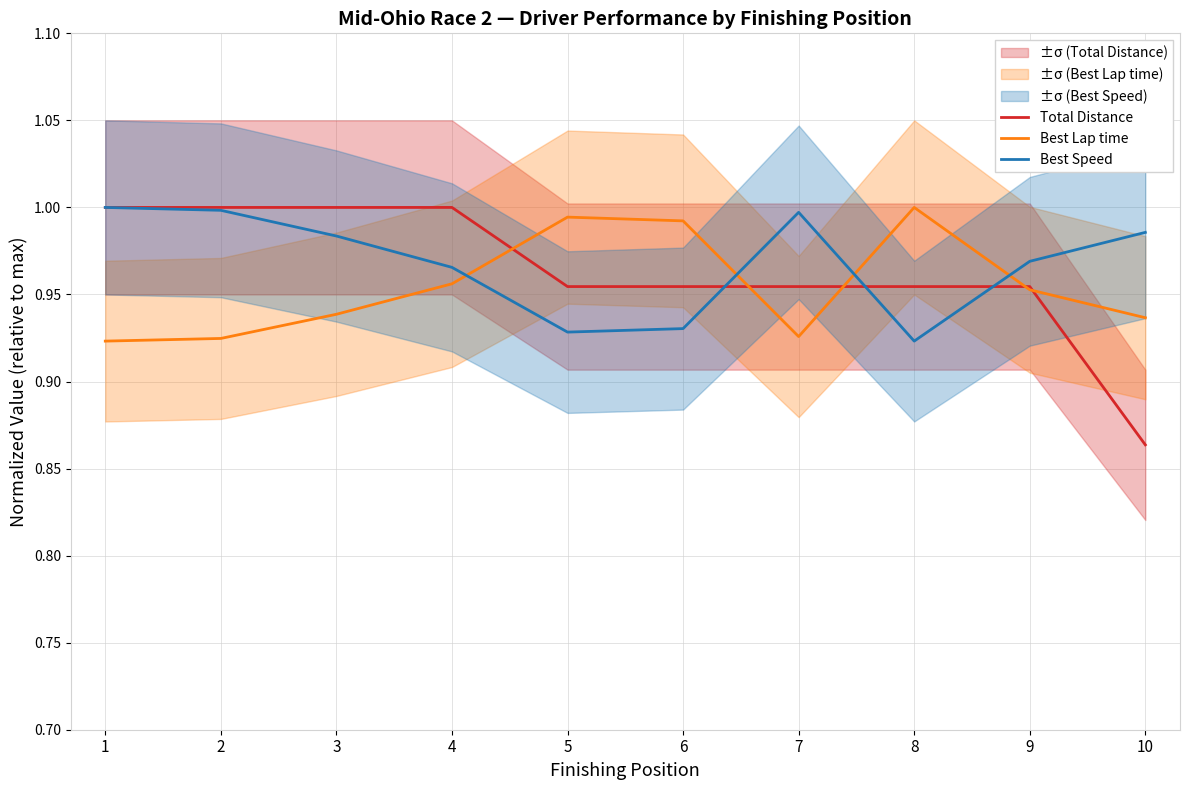

Which series has the widest spread of values?

Total Distance